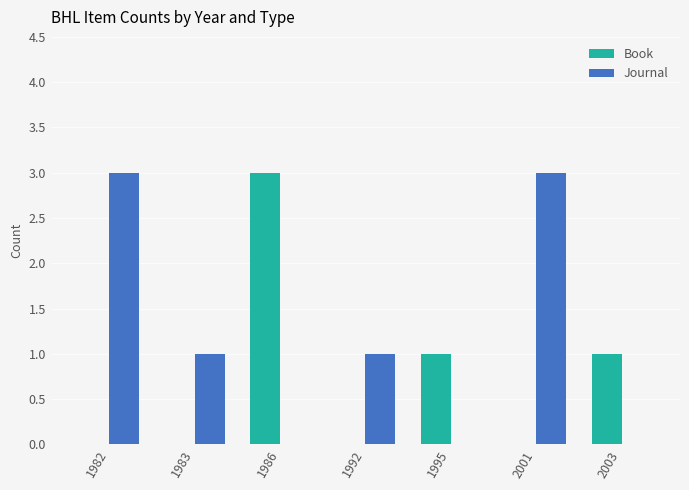

Which category has the highest value in the Book series?

1986